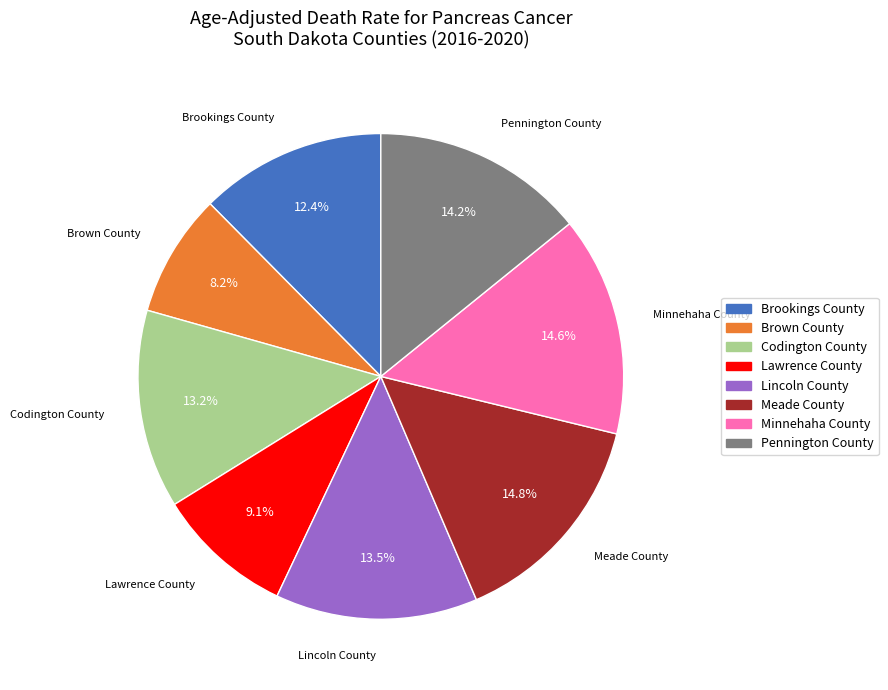

Count the number of slices in the pie.

8